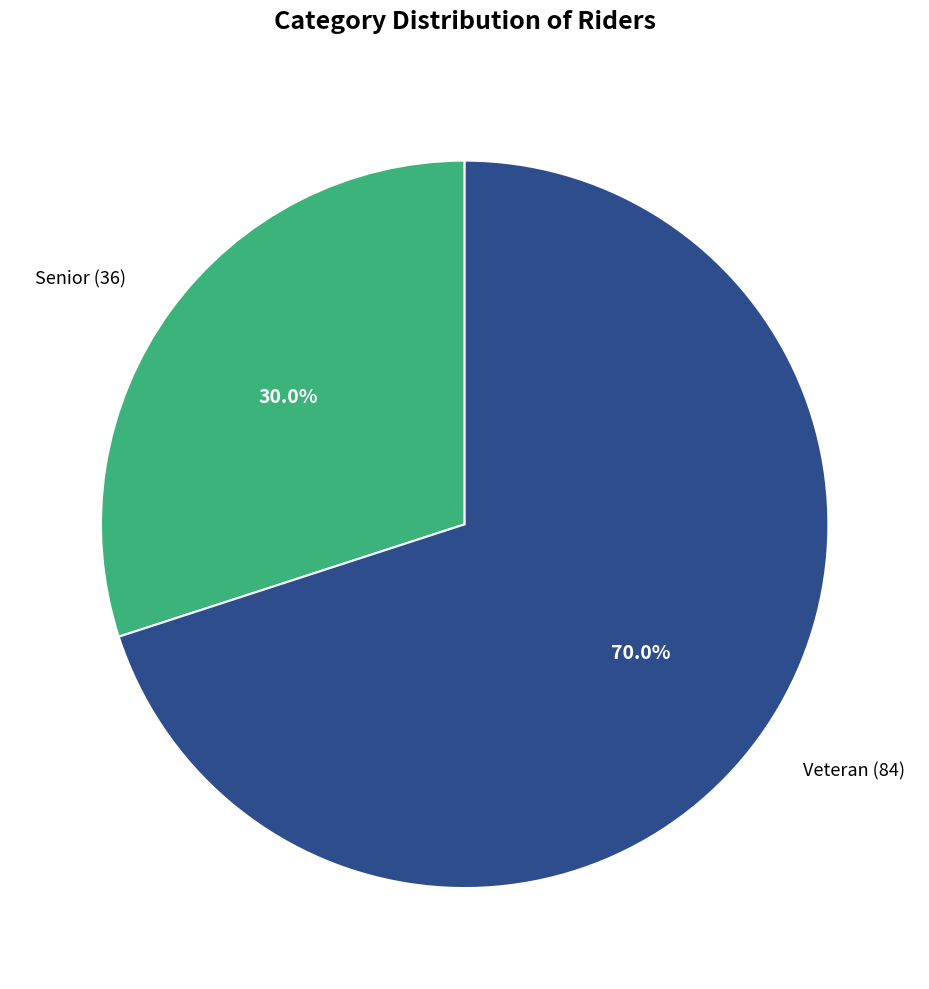

Rank the categories by value from highest to lowest.

Veteran, Senior